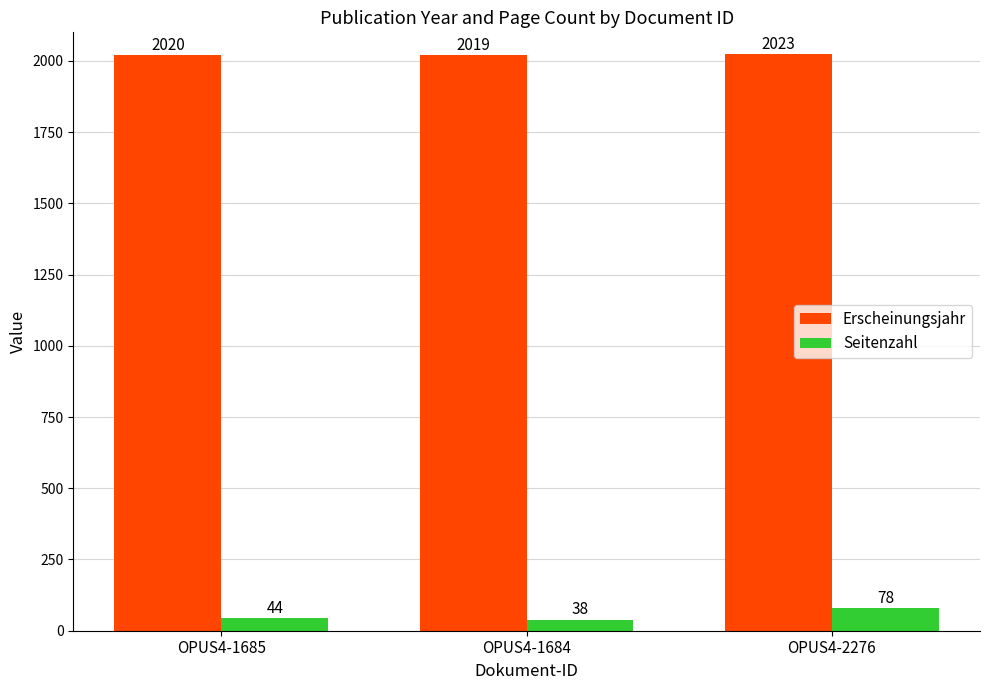

Which series has the widest spread of values?

Seitenzahl